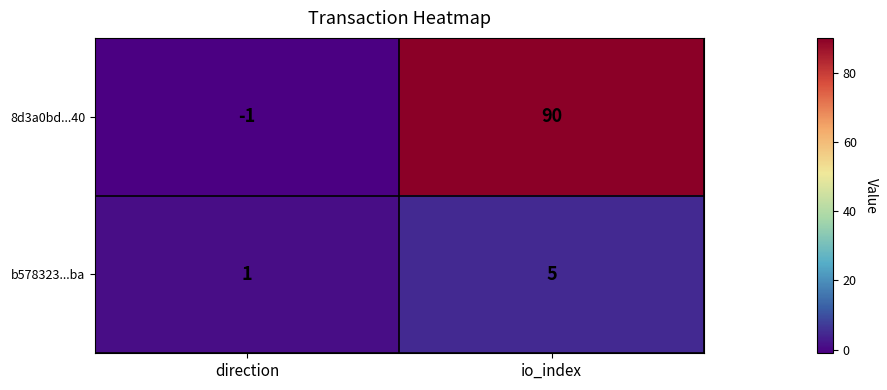

Reading left to right, list all the values displayed in this chart.

8d3a0bd...40: -1	90
b578323...ba: 1	5